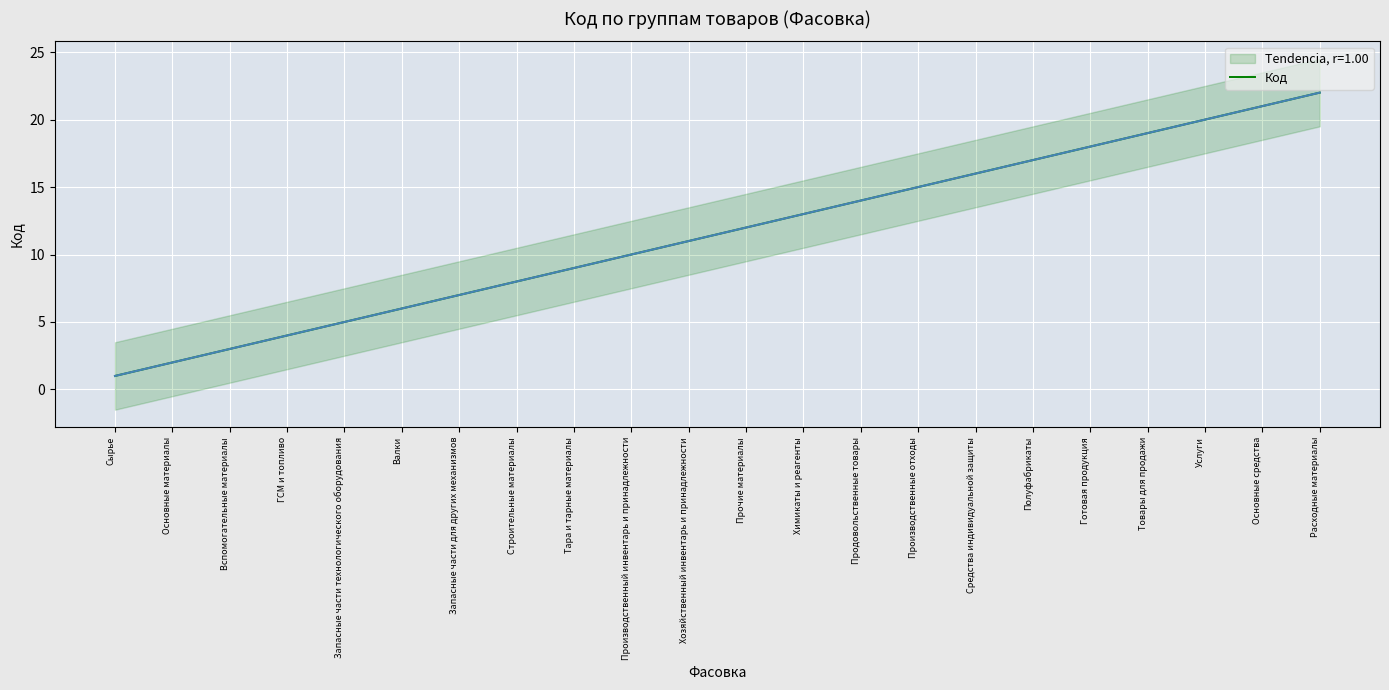

How many values are below 12?

11